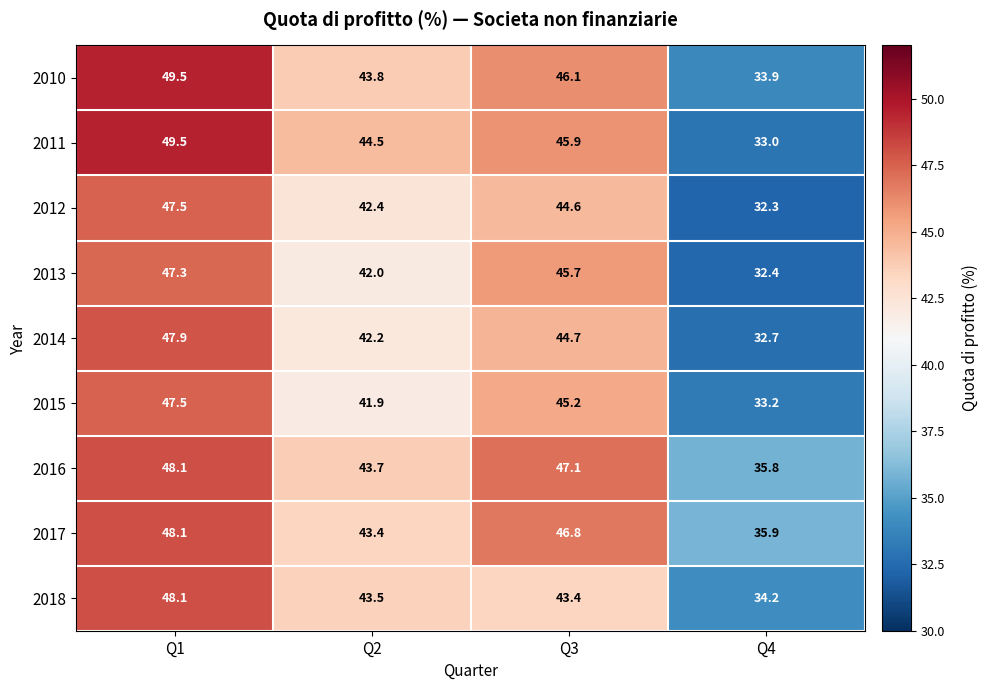

What is the spread (max minus min) of values at Q4?

3.6